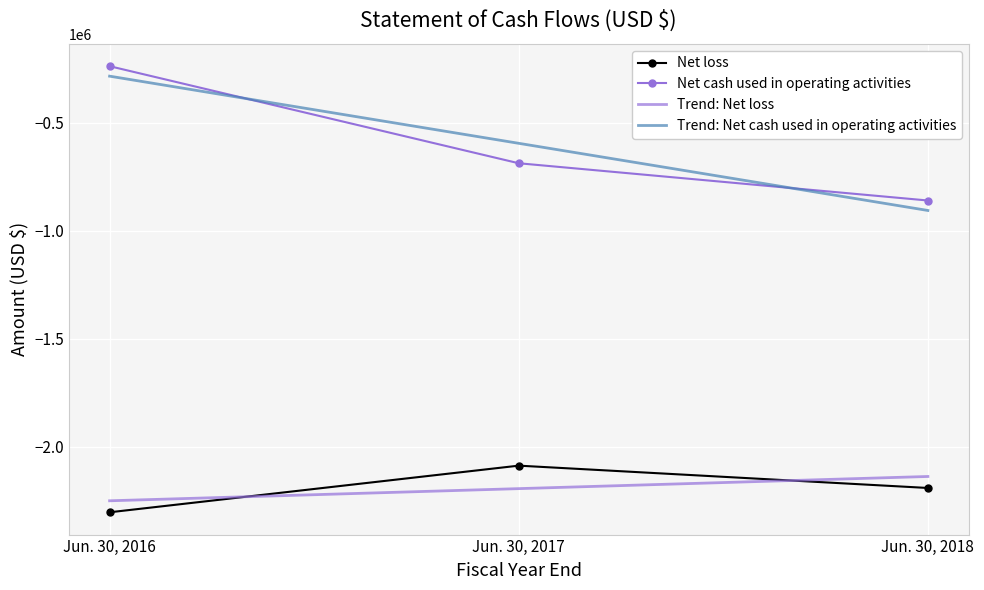

What is the difference between the highest and lowest values at Jun. 30, 2016?

2067848